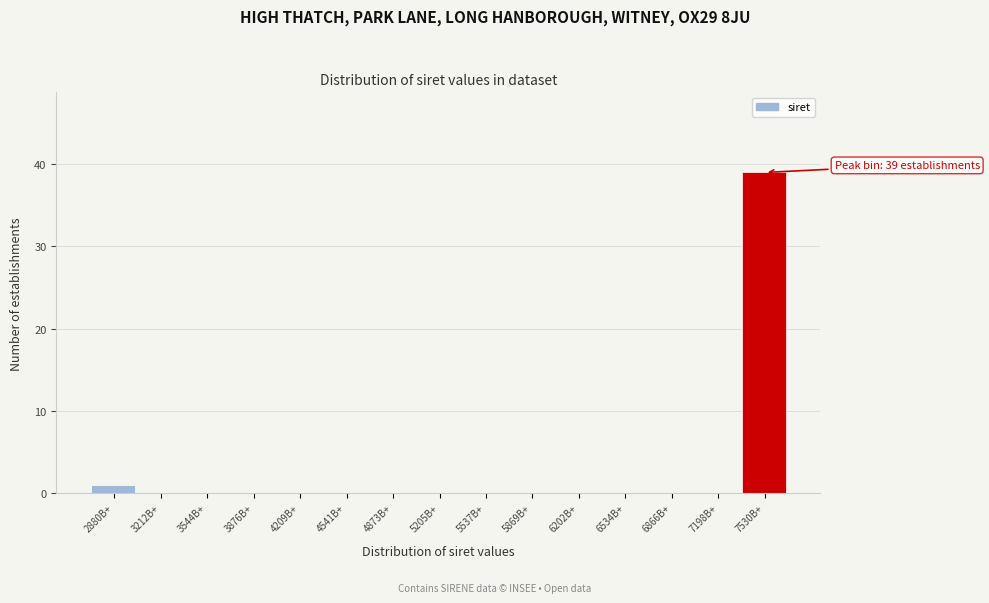

Reading right to left, extract all data points from this chart.

7530B+=39	7198B+=0	6866B+=0	6534B+=0	6202B+=0	5869B+=0	5537B+=0	5205B+=0	4873B+=0	4541B+=0	4209B+=0	3876B+=0	3544B+=0	3212B+=0	2880B+=1